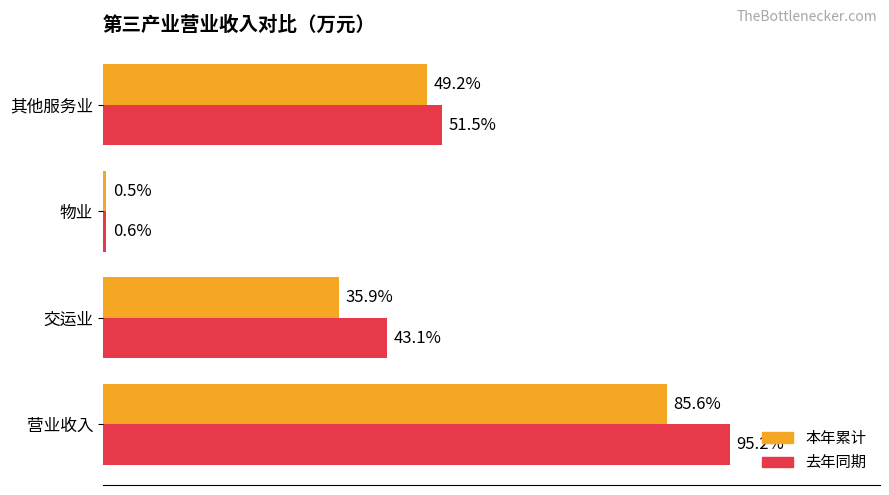

What are all the series names shown in the legend?

本年累计, 去年同期